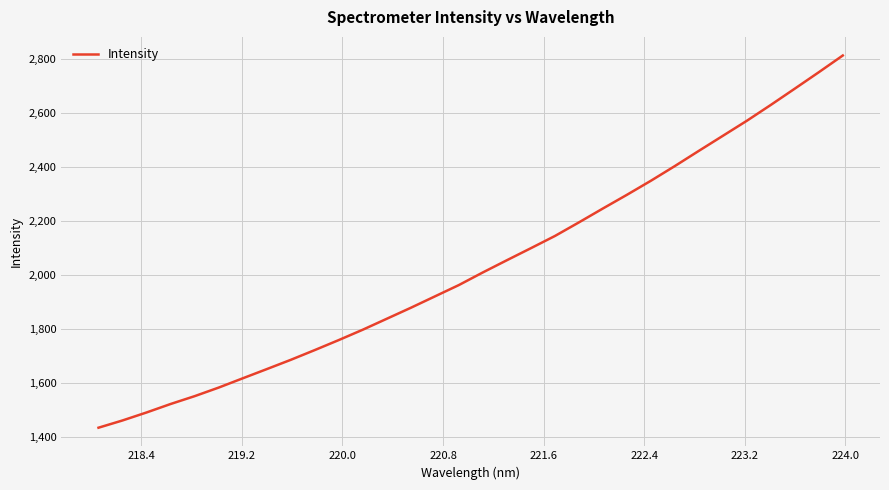

What is the smallest value displayed?

1433.6